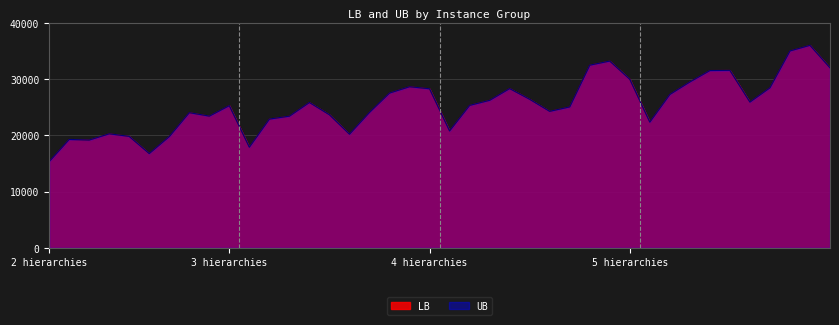

What are all the series names shown in the legend?

LB, UB